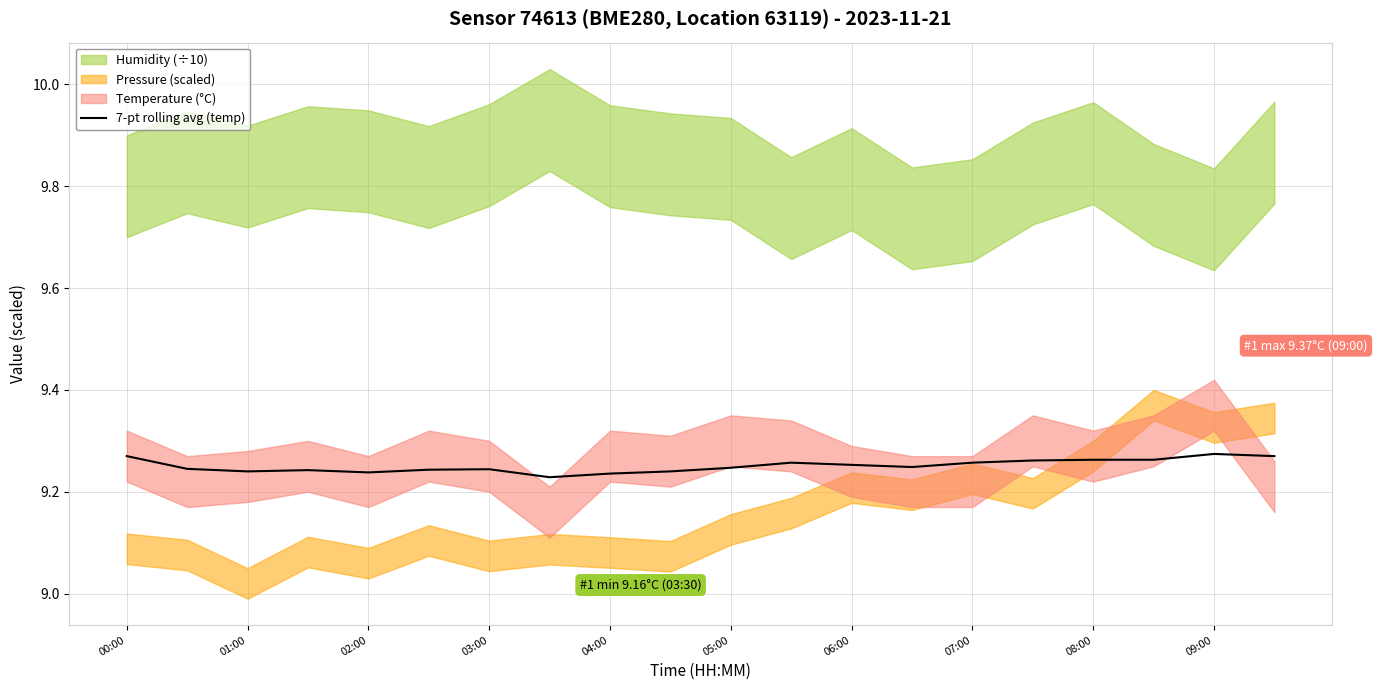

How many points are lower than both their immediate neighbors (excluding endpoints)?

4